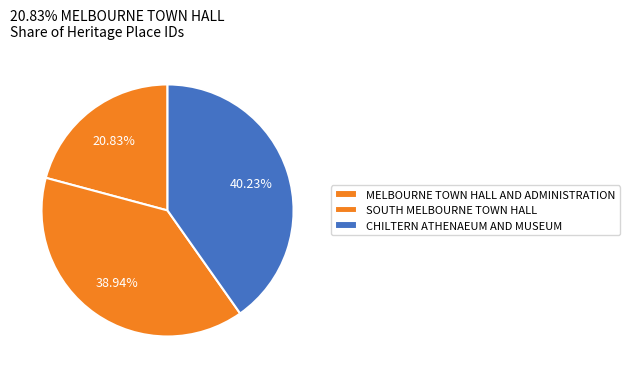

How many slices are in this pie chart?

3